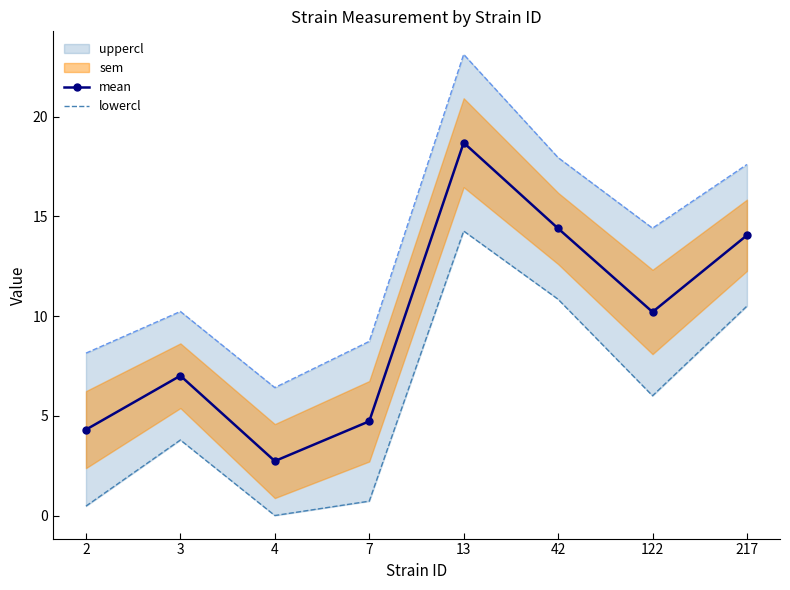

How many interior local peaks does the lowercl series have?

2